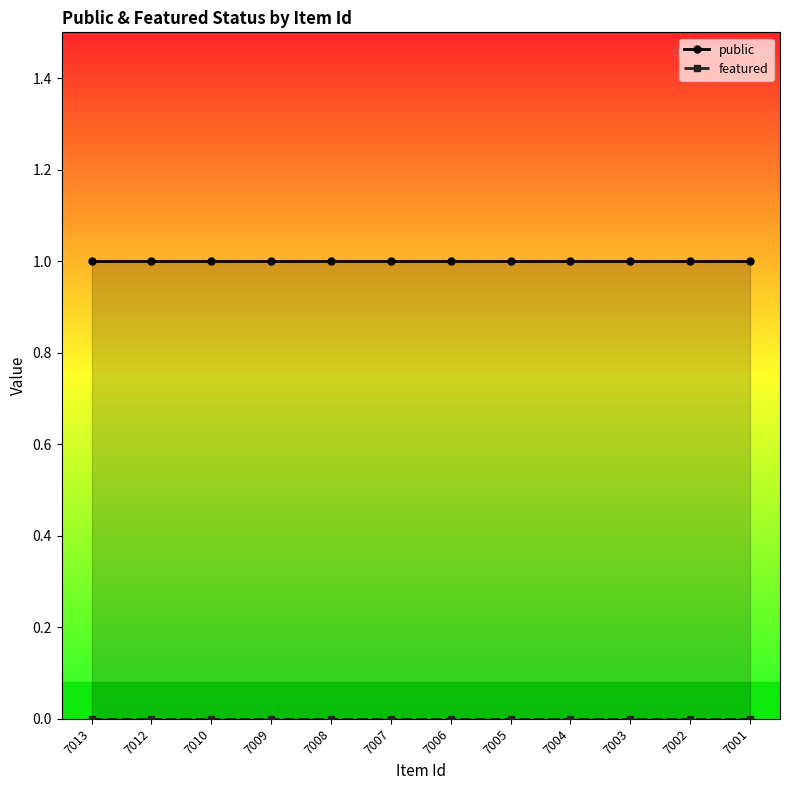

Which series changed the most between 7013 and 7004?

public